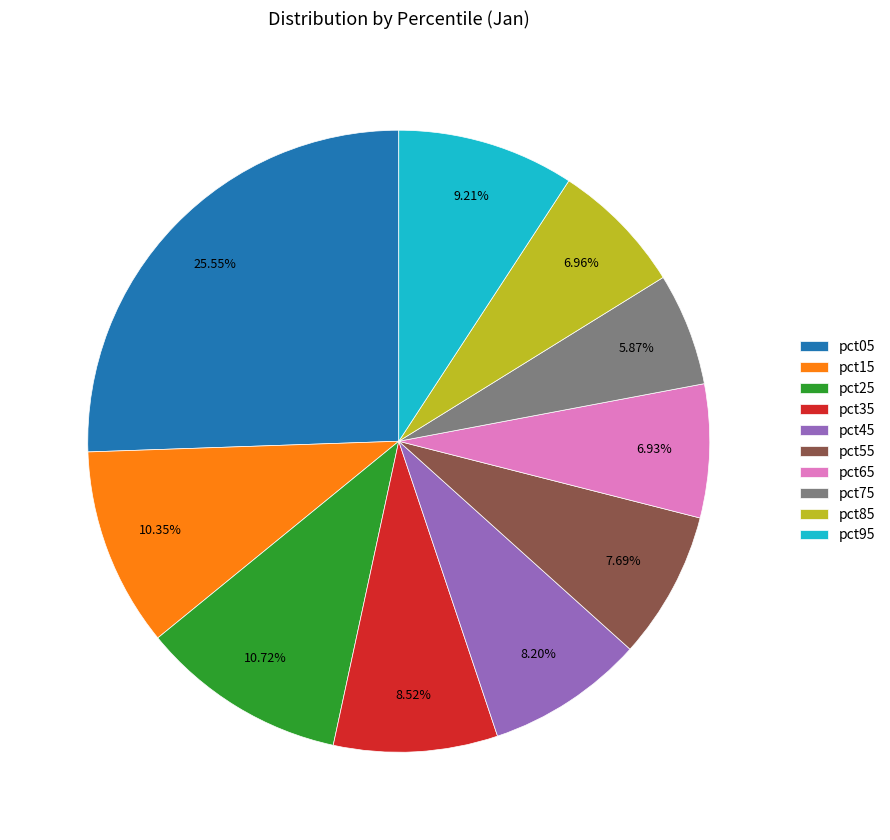

What is the smallest slice in the pie chart?

pct75